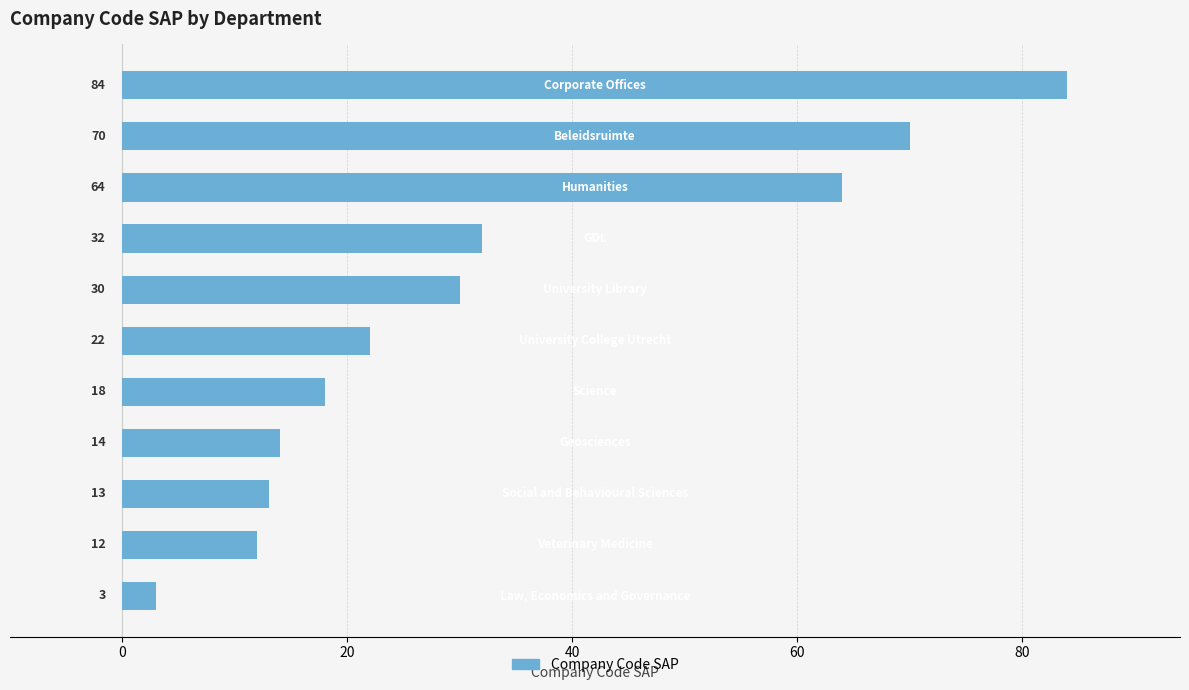

What is the average value?

33